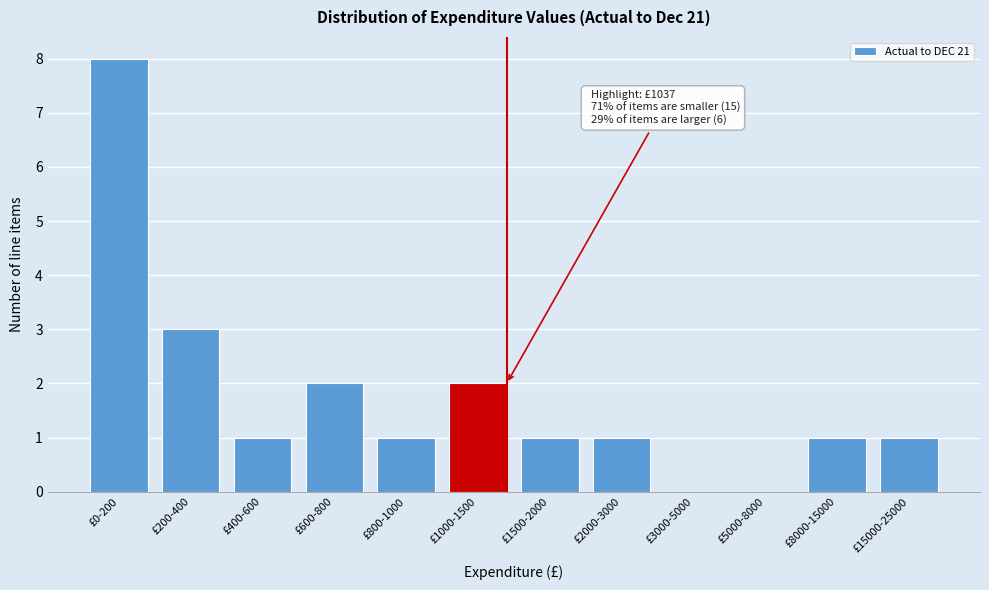

Reading left to right, list all the values displayed in this chart.

£0-200=8	£200-400=3	£400-600=1	£600-800=2	£800-1000=1	£1000-1500=2	£1500-2000=1	£2000-3000=1	£3000-5000=0	£5000-8000=0	£8000-15000=1	£15000-25000=1